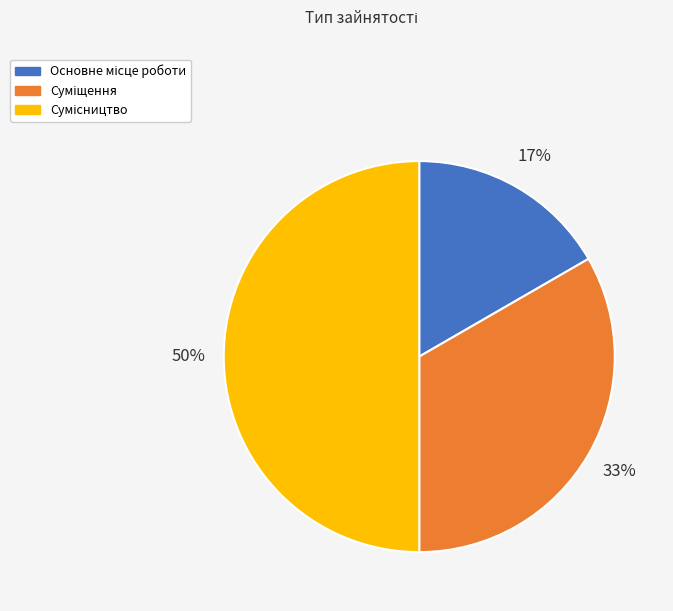

To the nearest percent, what is the average slice percentage?

33%